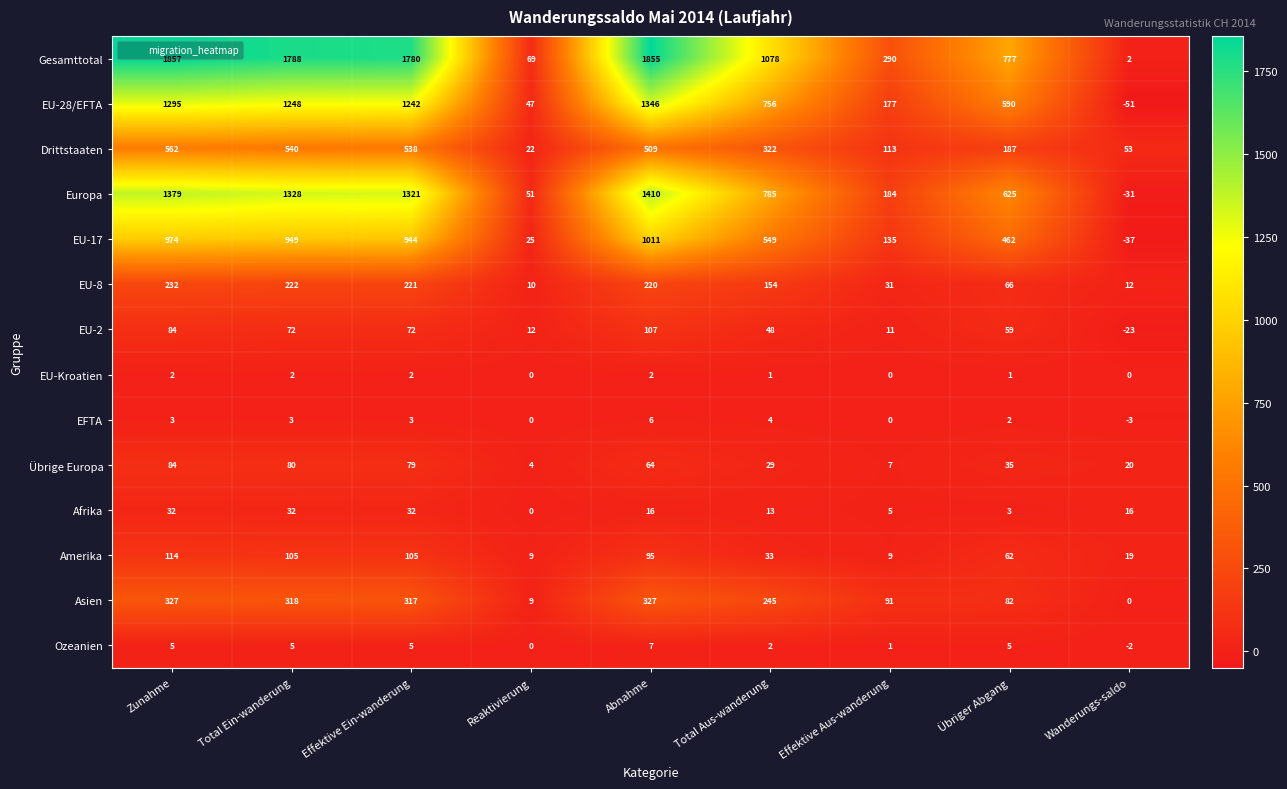

At how many categories does at least one series exceed 23?

9